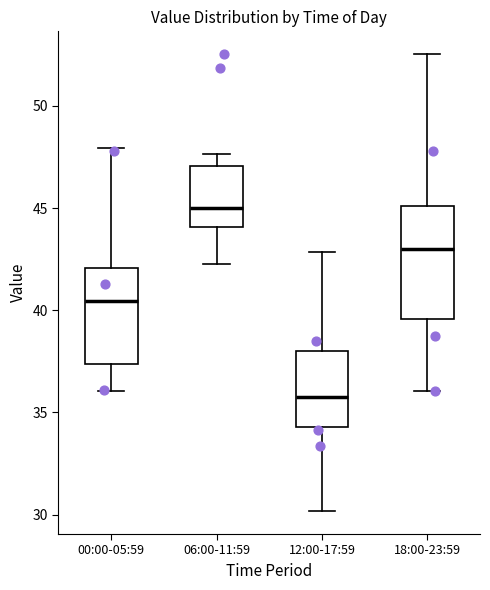

Reading left to right, read every box against the y-axis: the position of its median line, the range the box covers, and the ends of its whiskers. The values are not printed on the chart, so give them approximately, as read against the axis.

00:00-05:59: median 40.5, box 37.5 to 42.0, whiskers 36.0 to 48.0
06:00-11:59: median 45.0, box 44.0 to 47.0, whiskers 42.5 to 47.5
12:00-17:59: median 36.0, box 34.5 to 38.0, whiskers 30.0 to 43.0
18:00-23:59: median 43.0, box 39.5 to 45.0, whiskers 36.0 to 52.5